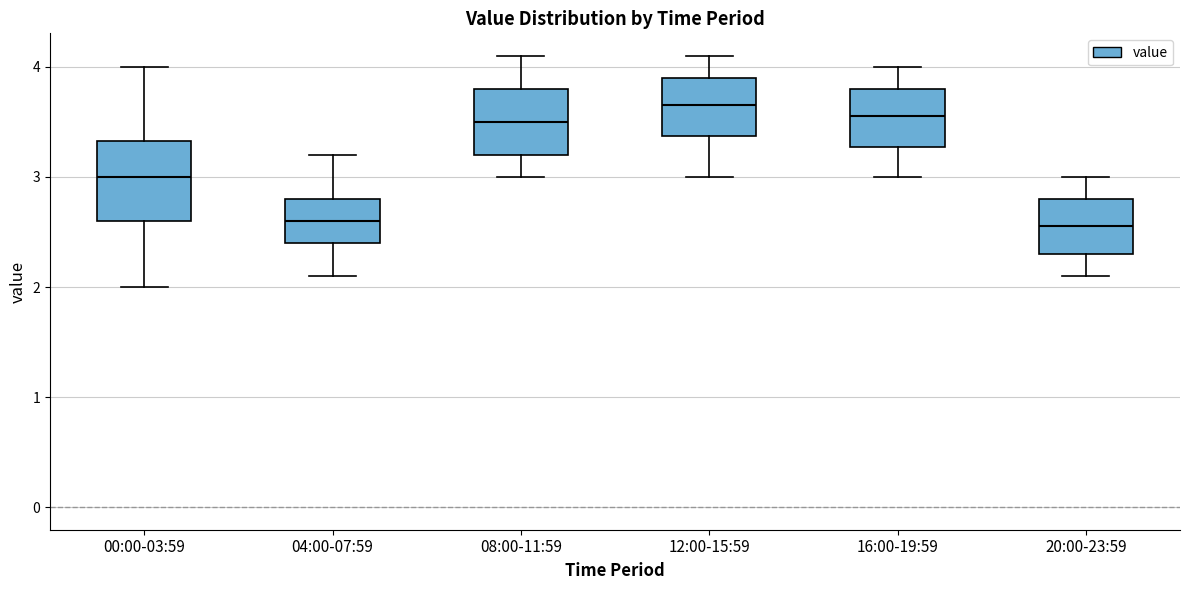

Which box's median line is the highest?

12:00-15:59